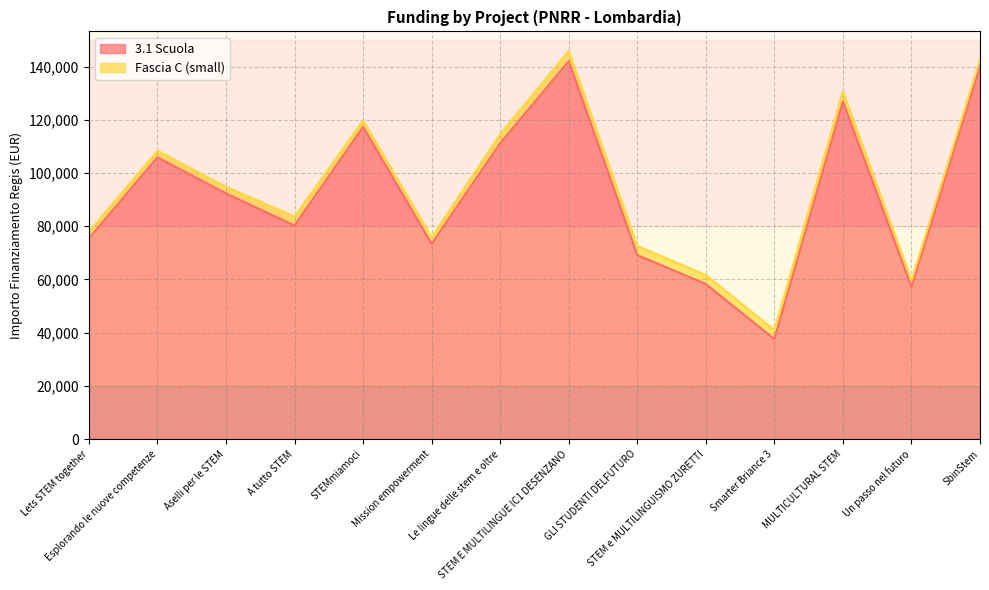

Reading left to right, transcribe all the data shown in this chart.

Lets STEM together=75442.6	Esplorando le nuove competenze=105915.0	Aselli per le STEM=92341.9	A tutto STEM=80270.1	STEMmiamoci=117311.1	Mission empowerment=73375.7	Le lingue delle stem e oltre=111198.7	STEM E MULTILINGUE IC1 DESENZANO=142004.3	GLI STUDENTI DELFUTURO=69180.1	STEM e MULTILINGUISMO ZURETTI=58273.5	Smarter Briance 3=37577.6	MULTICULTURAL STEM=126823.9	Un passo nel futuro=57143.9	SbinStem=140087.5